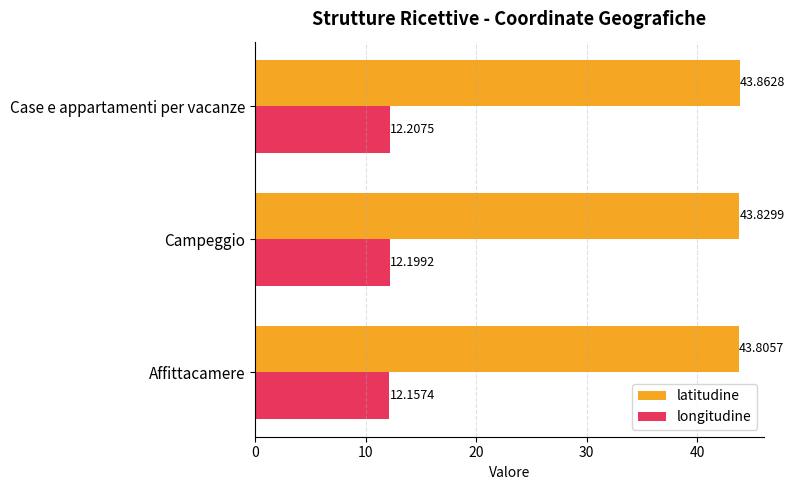

Which label corresponds to the largest value in the chart?

Case e appartamenti per vacanze